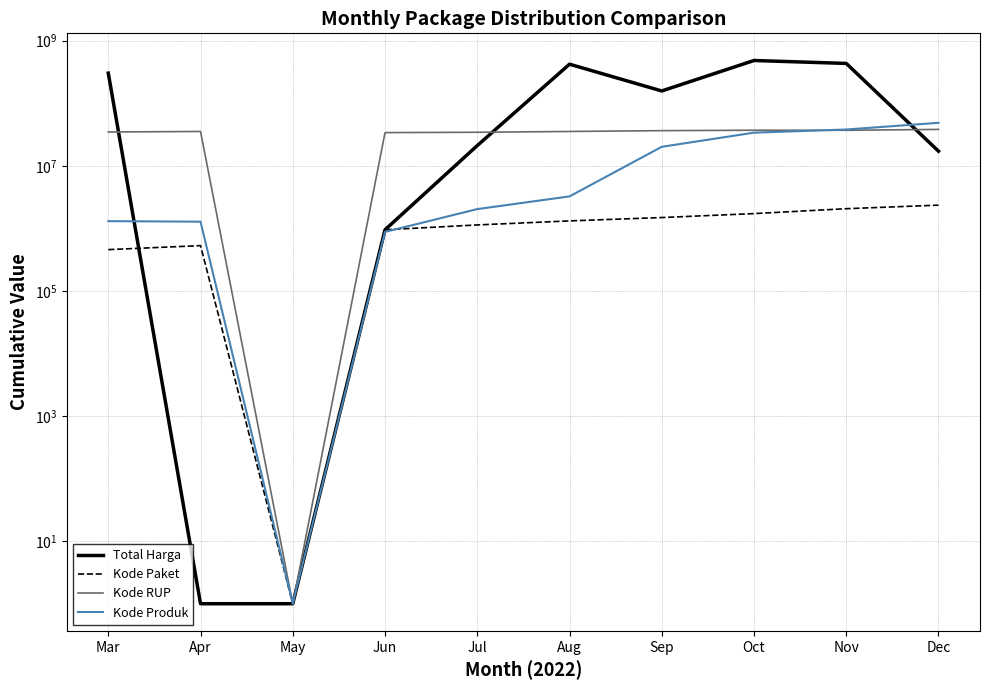

What is the approximate value of Kode RUP at May?

1.0